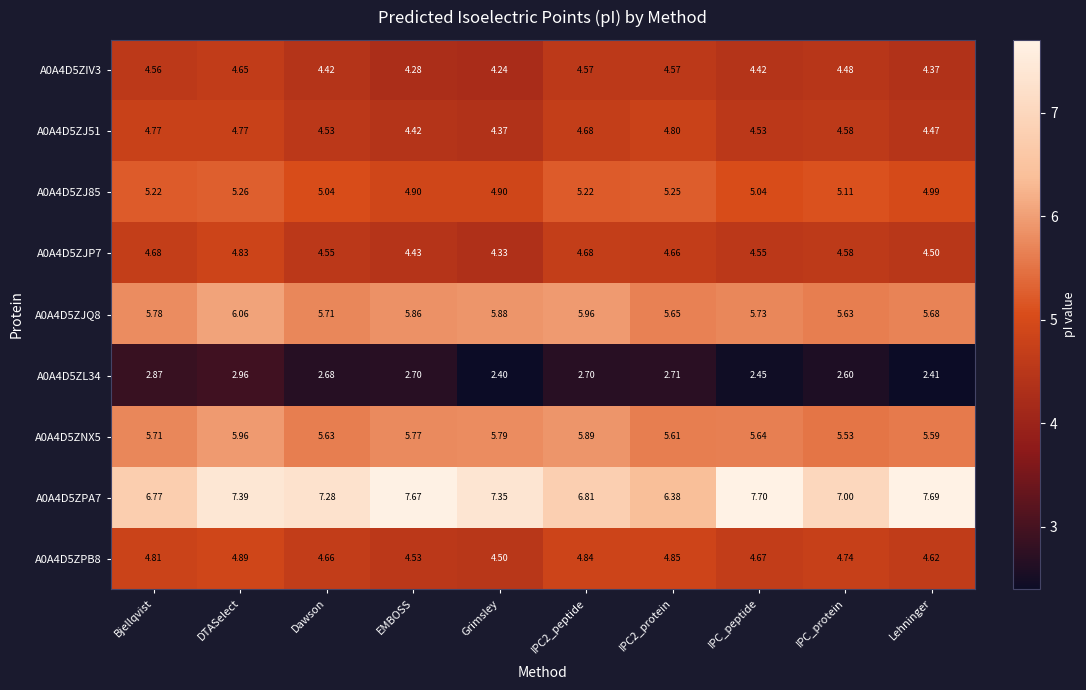

What is the greatest value displayed?

7.7